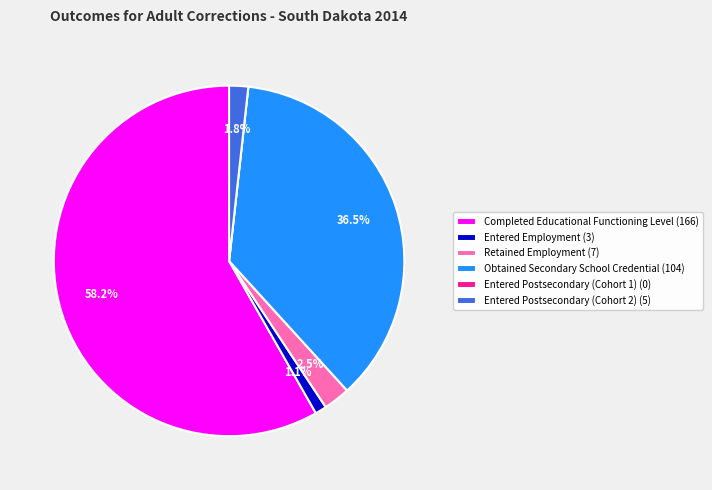

Is there any slice that represents more than half of the pie?

Yes